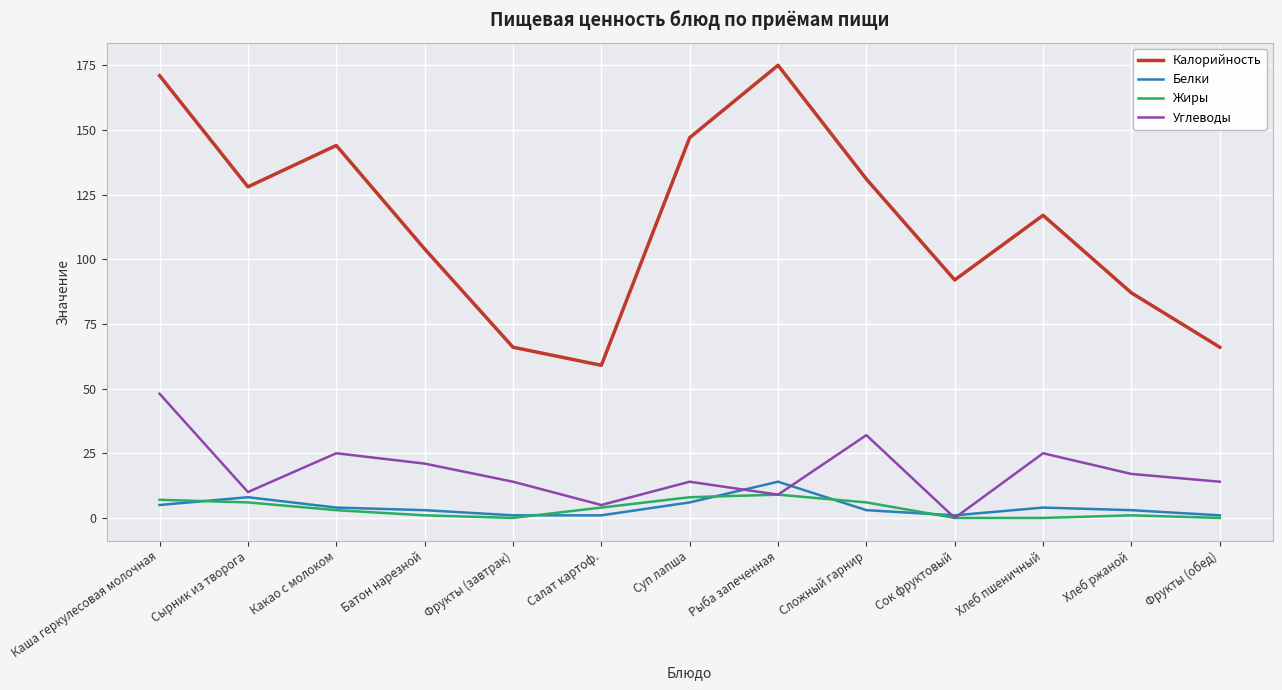

Is it true that Жиры equals 1 at Батон нарезной?

True